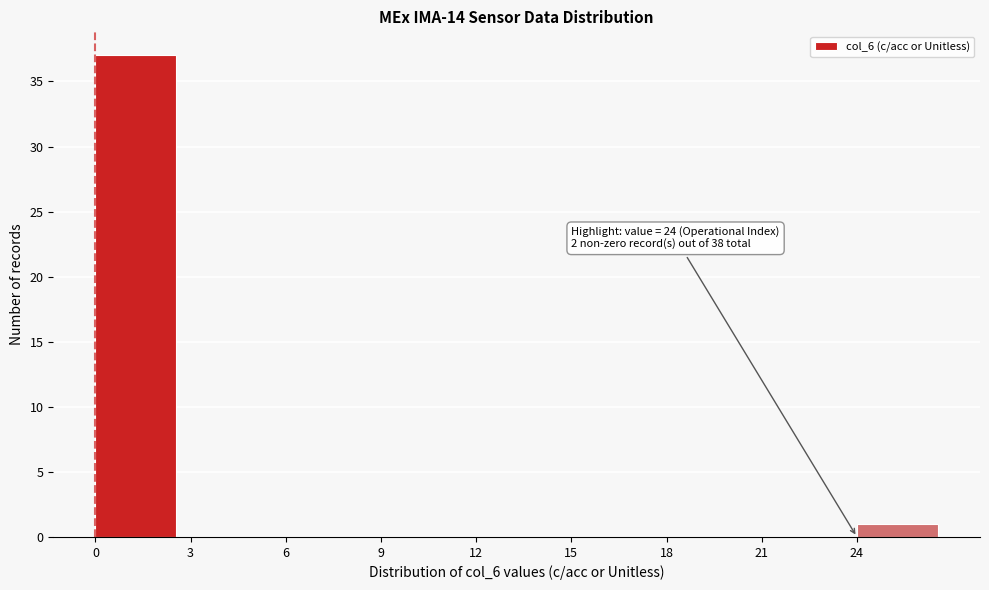

Over which range of the x-axis is the bar tallest?

0 to 3